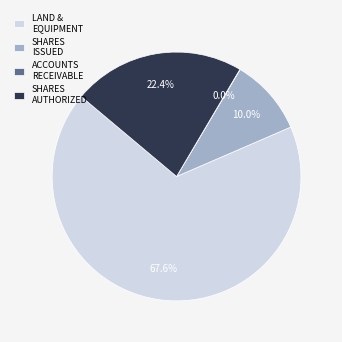

What is the majority slice?

LAND & EQUIPMENT